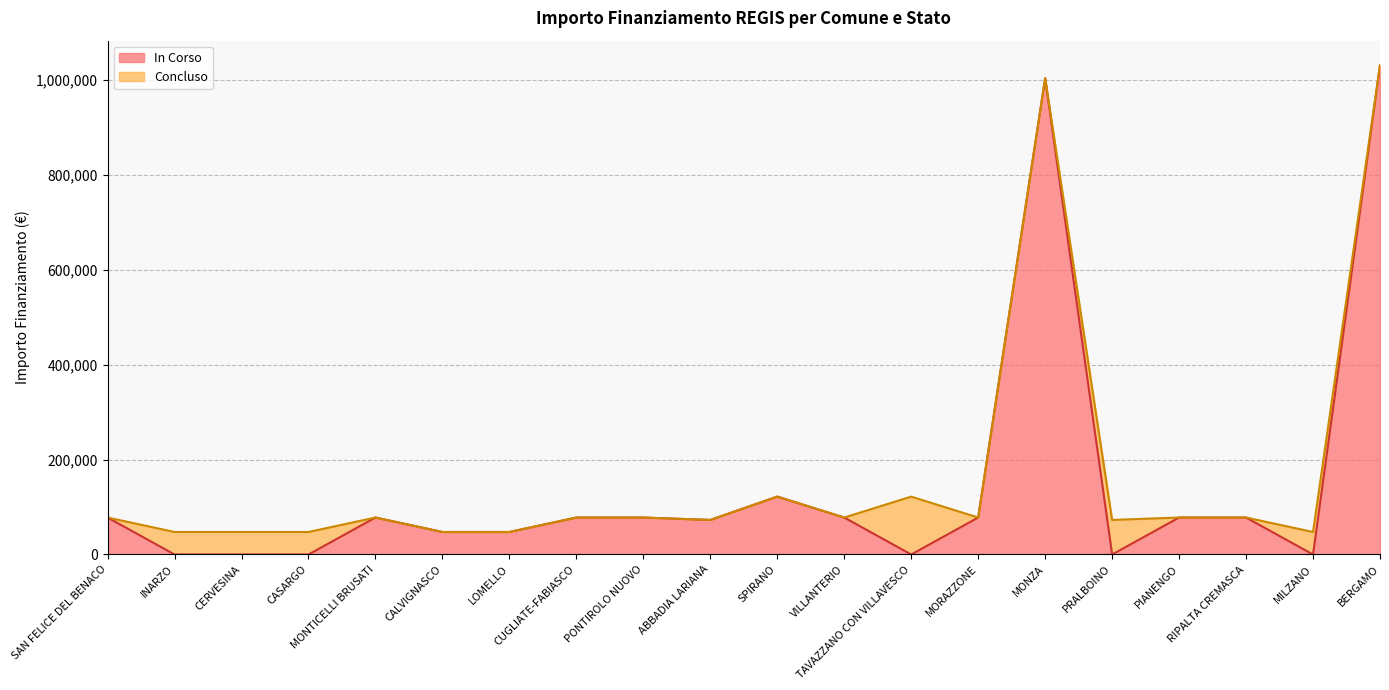

Which category has the lowest value in the IMPORTO FINANZIAMENTO REGIS series?

INARZO